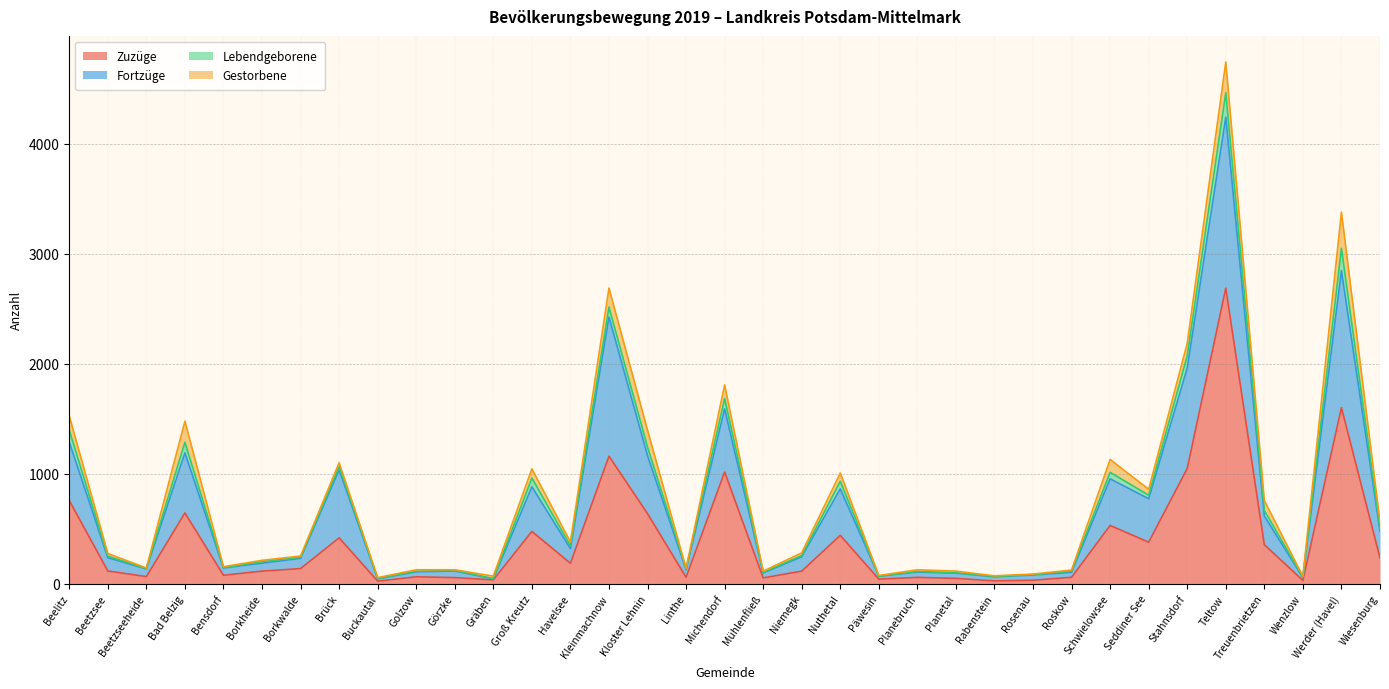

True or false: Zuzüge has more than 2 points higher than both neighbors.

True